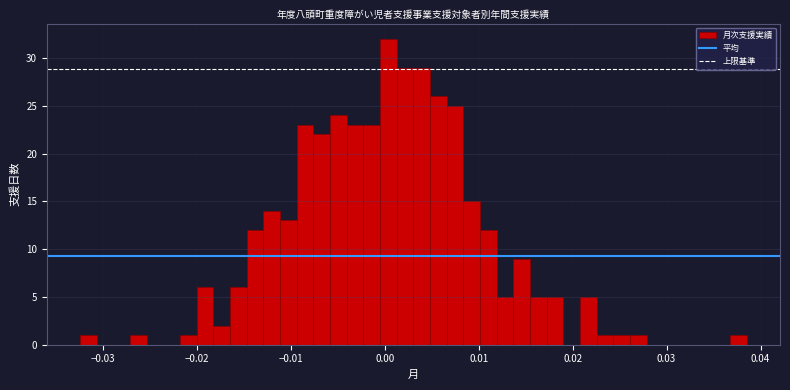

Around what value on the x-axis is the tallest bar? Give the approximate position of its centre, as read against the axis.

0.000